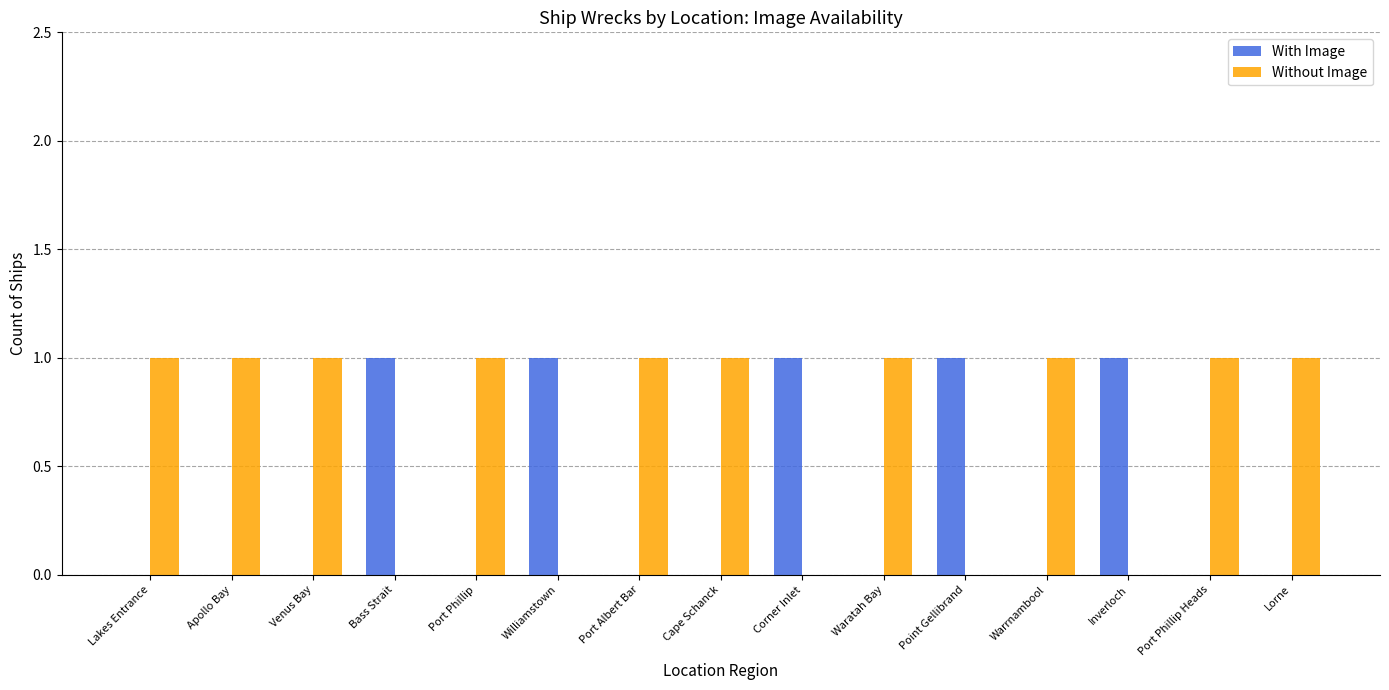

What is the sum of all With Image values?

5